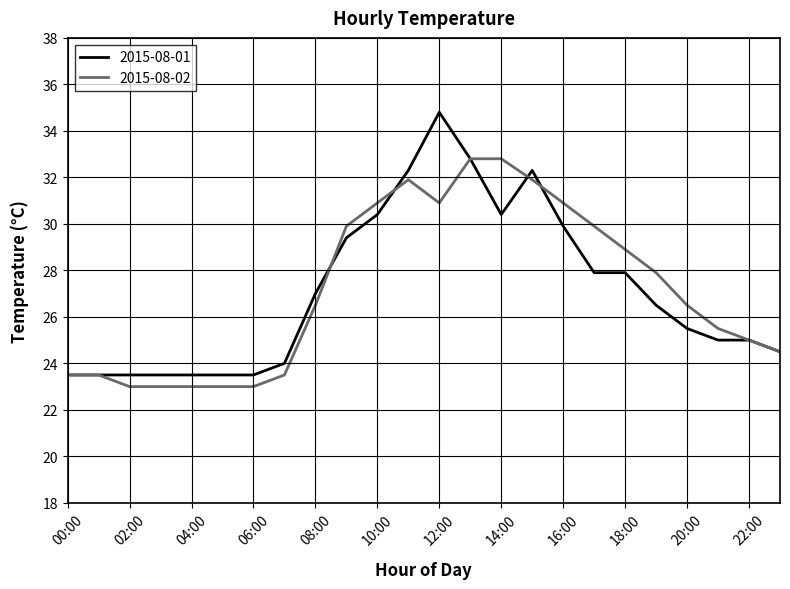

What is the maximum value shown in the chart?

34.8